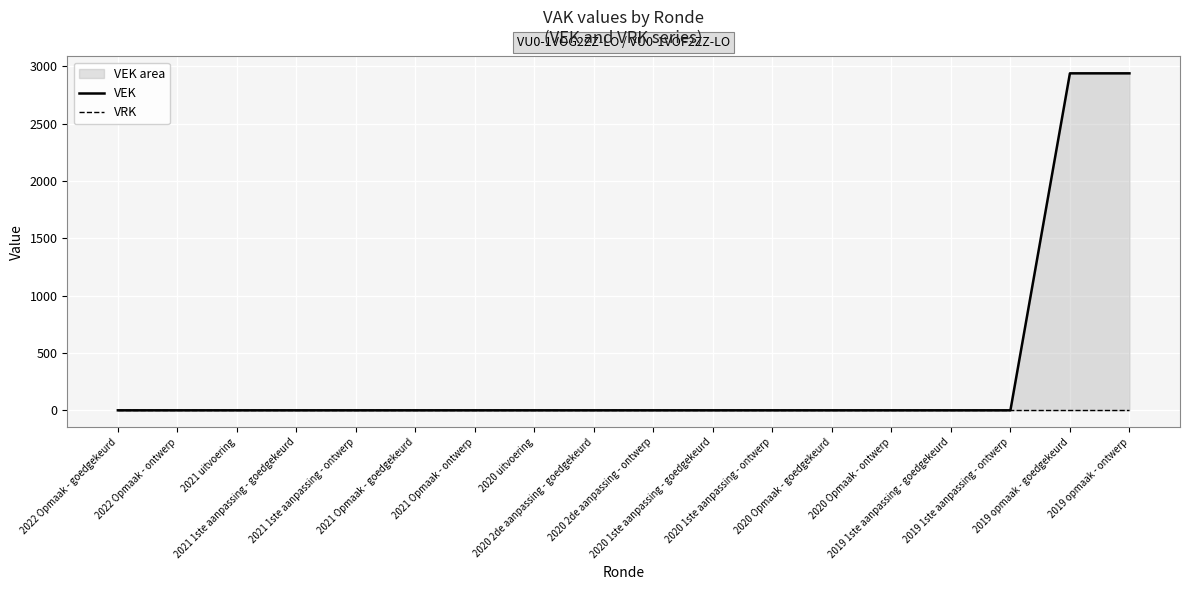

True or false: VRK and VEK cross at least once.

False